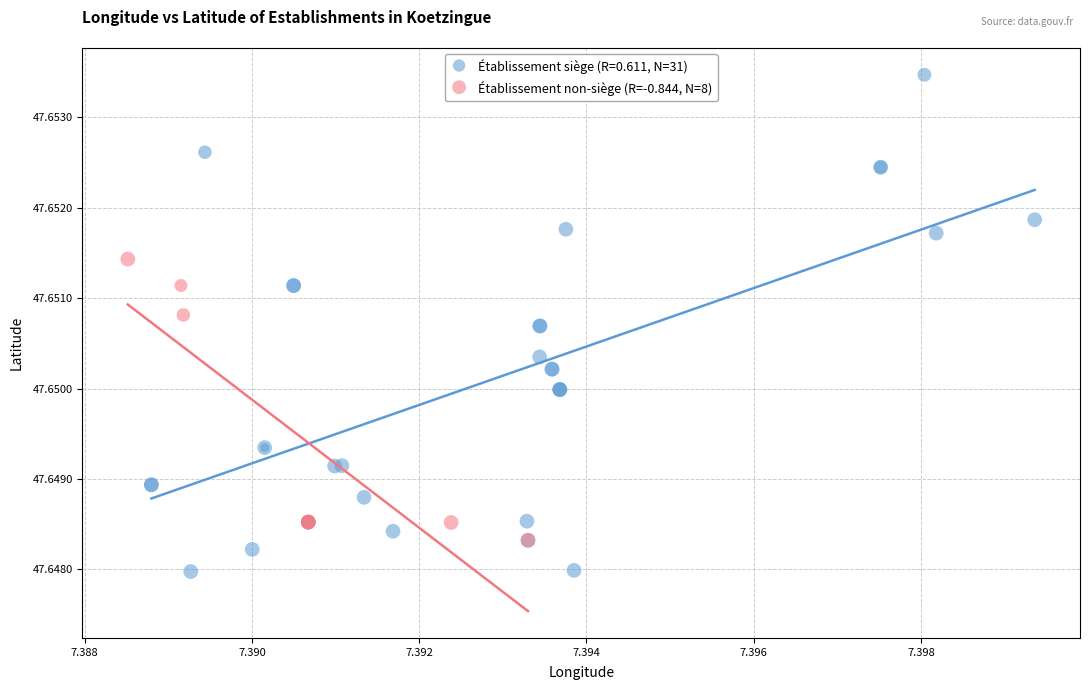

Which series has the widest spread of Y values?

Établissement siège (R=0.611, N=31)